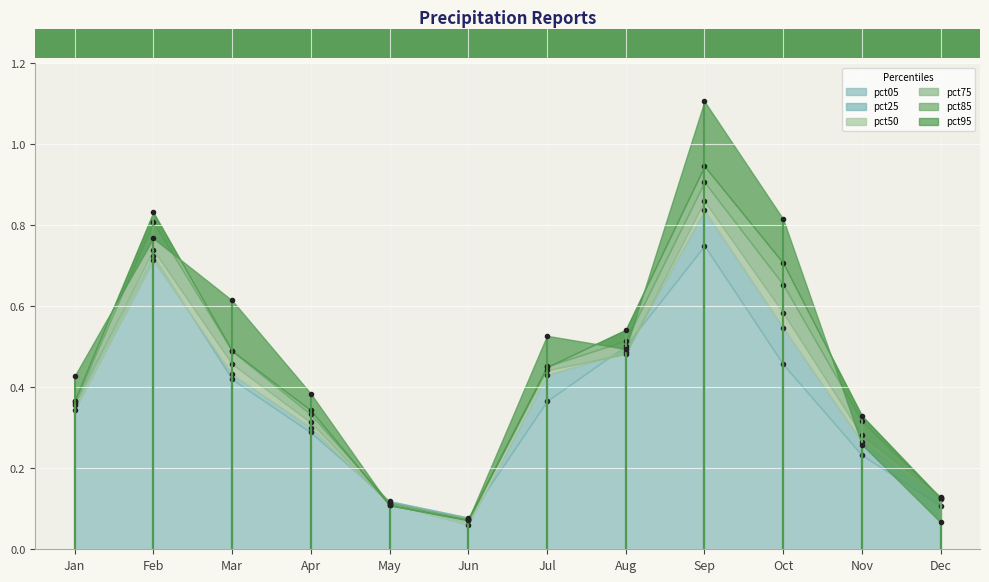

How many categories are shown in the chart?

12